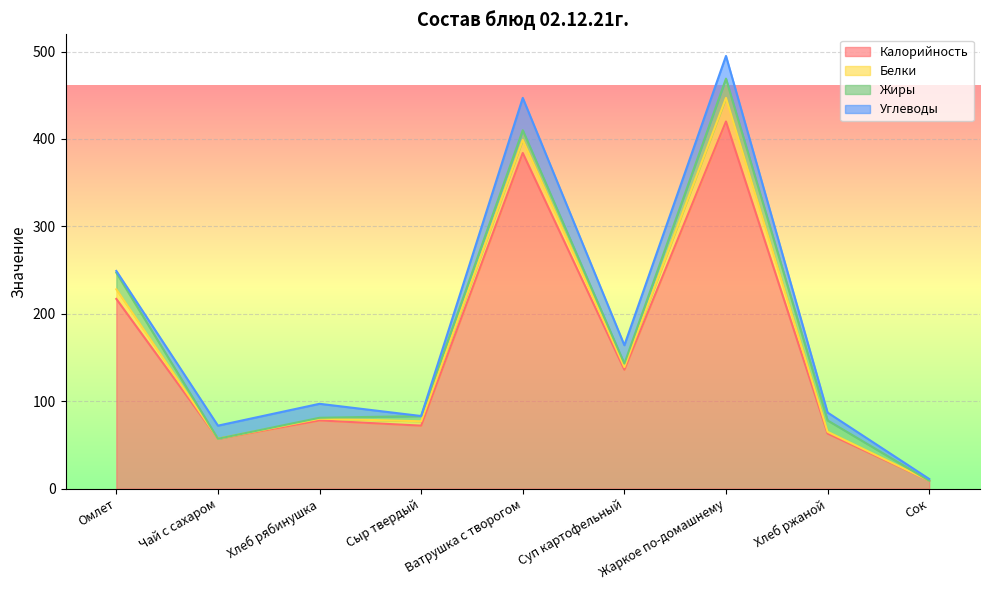

Which category has the highest value in the Калорийность series?

Жаркое по-домашнему